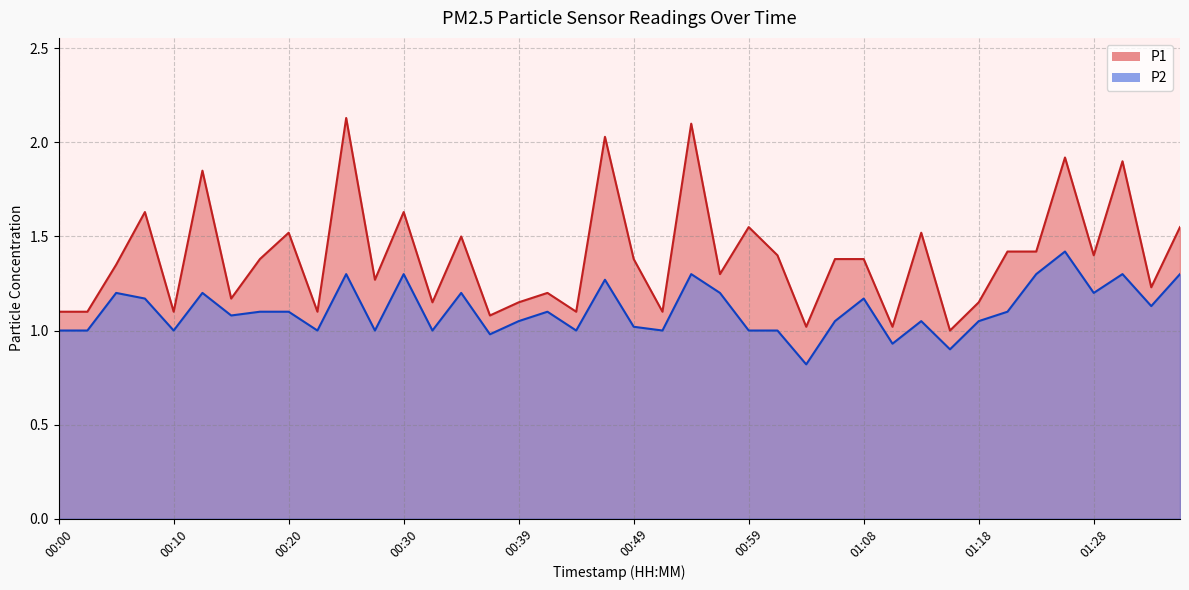

Which label corresponds to the smallest value in the chart?

01:04